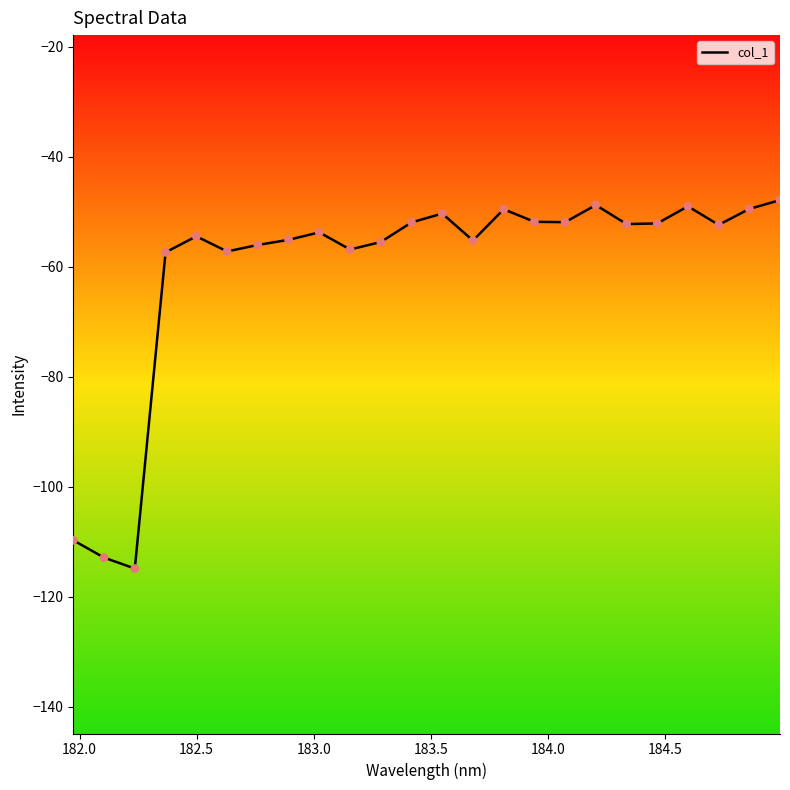

What is the greatest value displayed?

-47.8